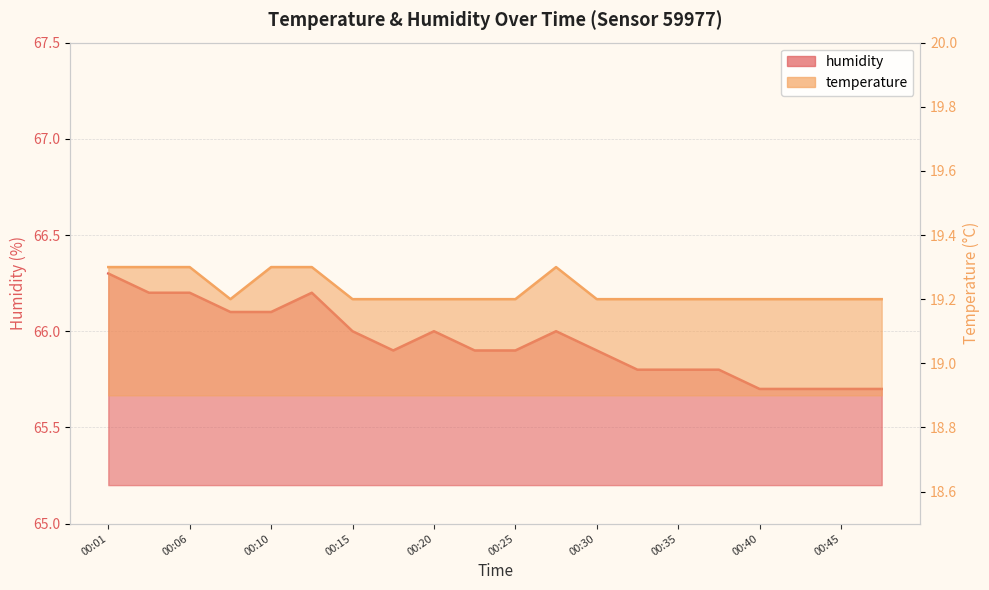

At 00:25, list the series in order from smallest to largest.

temperature, humidity